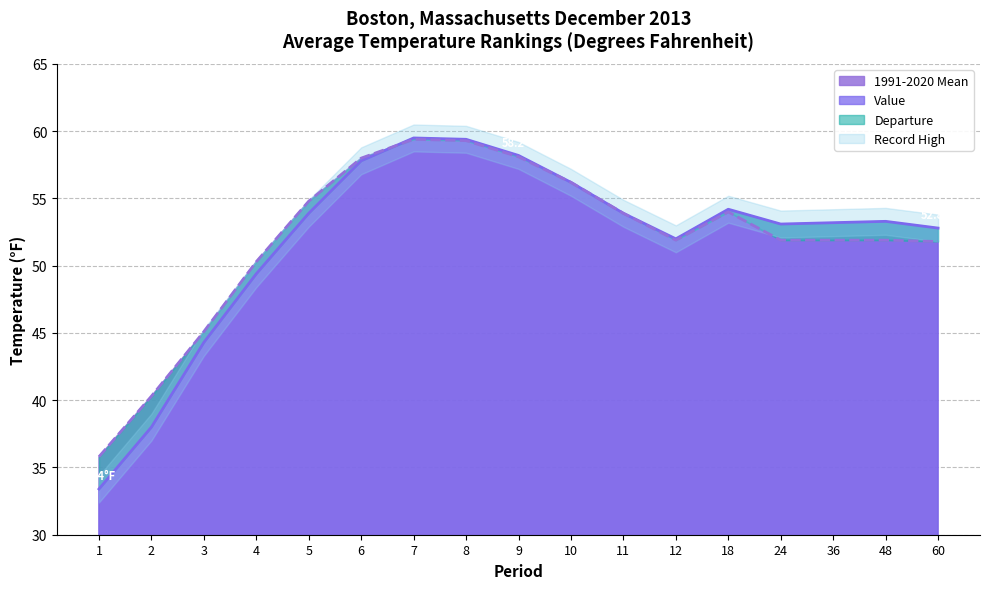

What is the lowest value of the 1991-2020 Mean series?

35.8